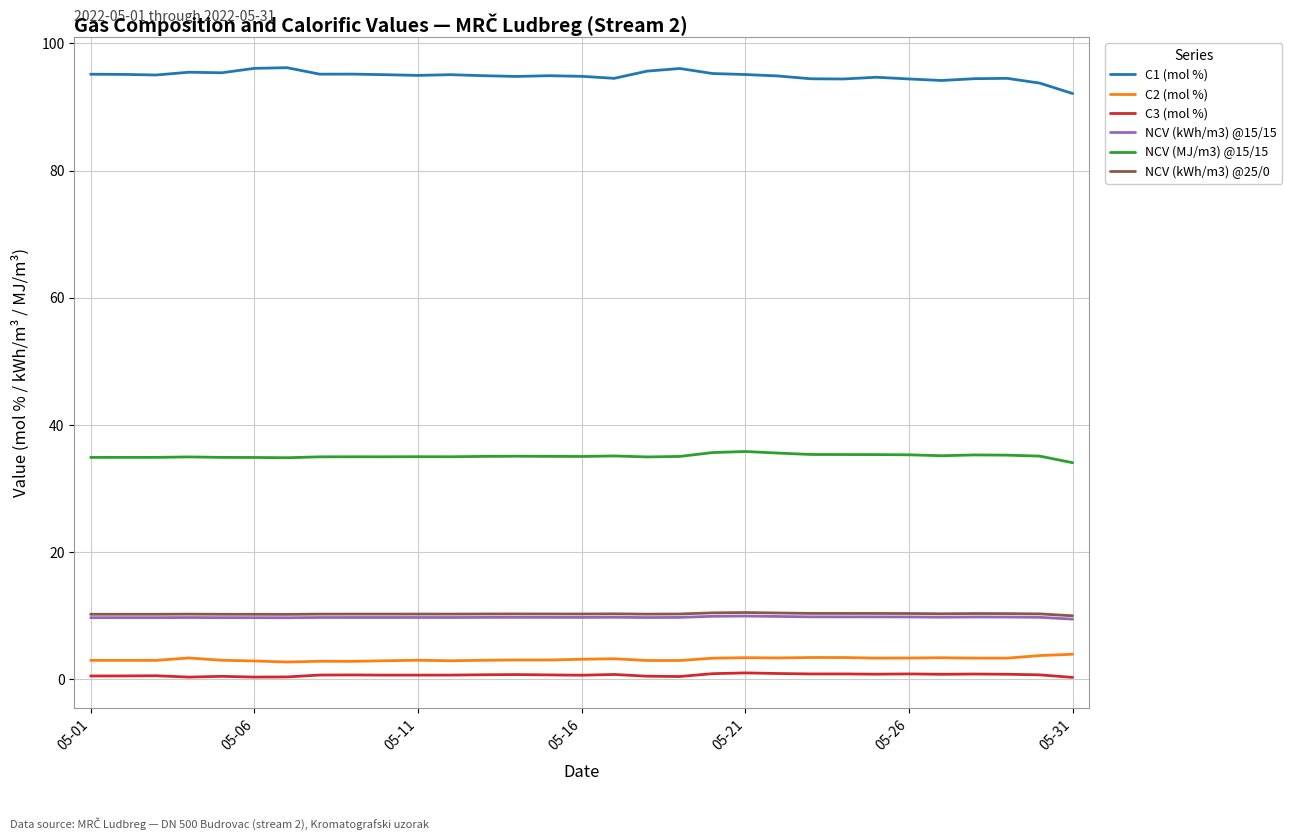

Which series has the largest total across all categories?

C1 (mol %)